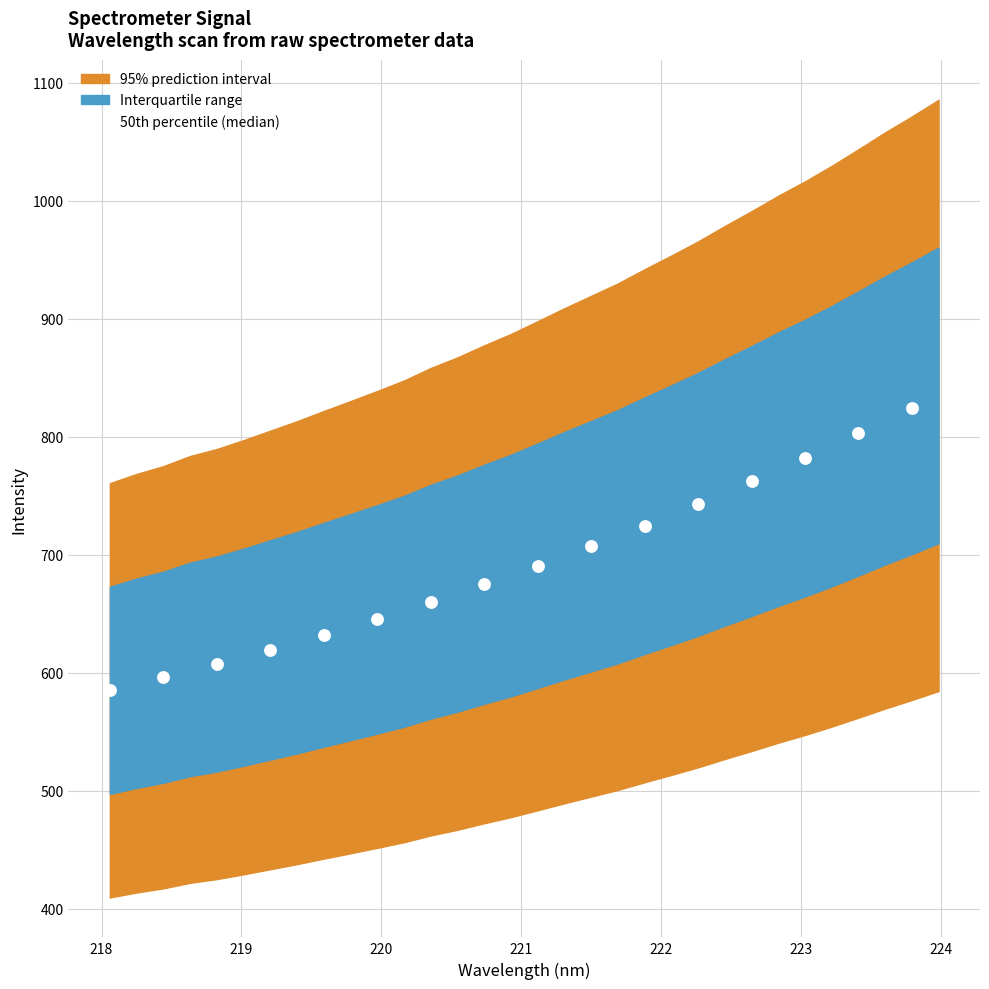

What is the range of X values (max minus min)?

5.7